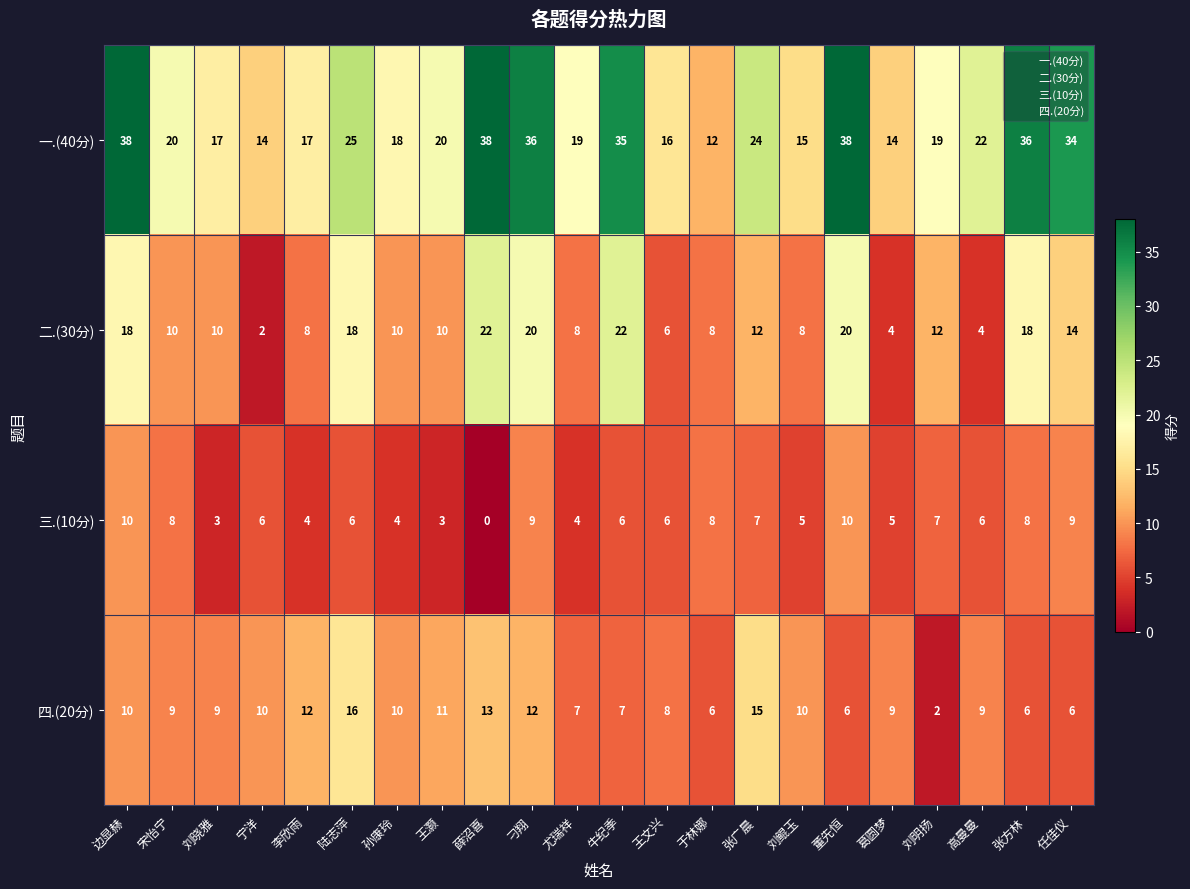

What is the sum of all 三.(10分) values?

134